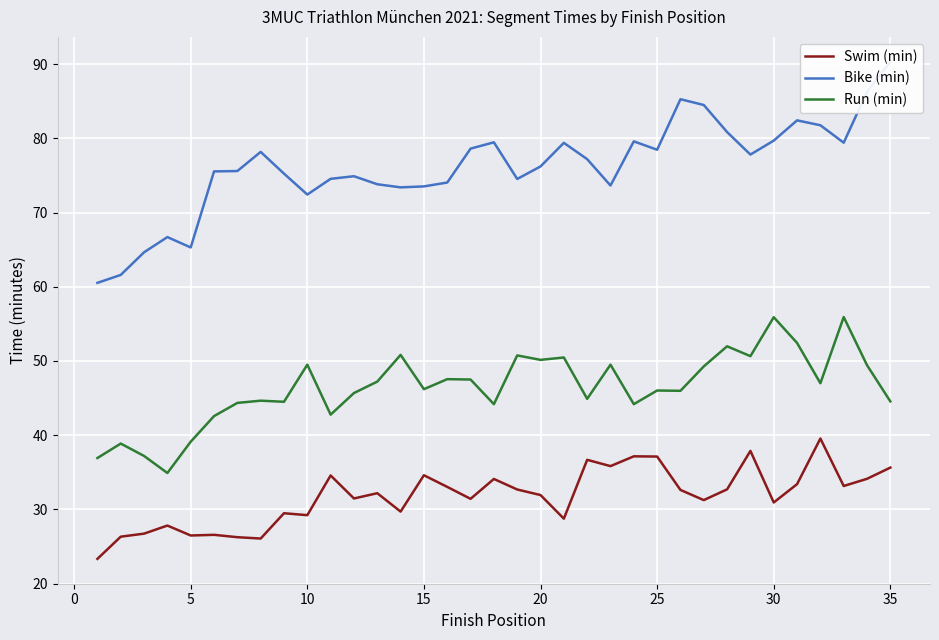

True or false: Swim (min) and Run (min) intersect in this chart.

False